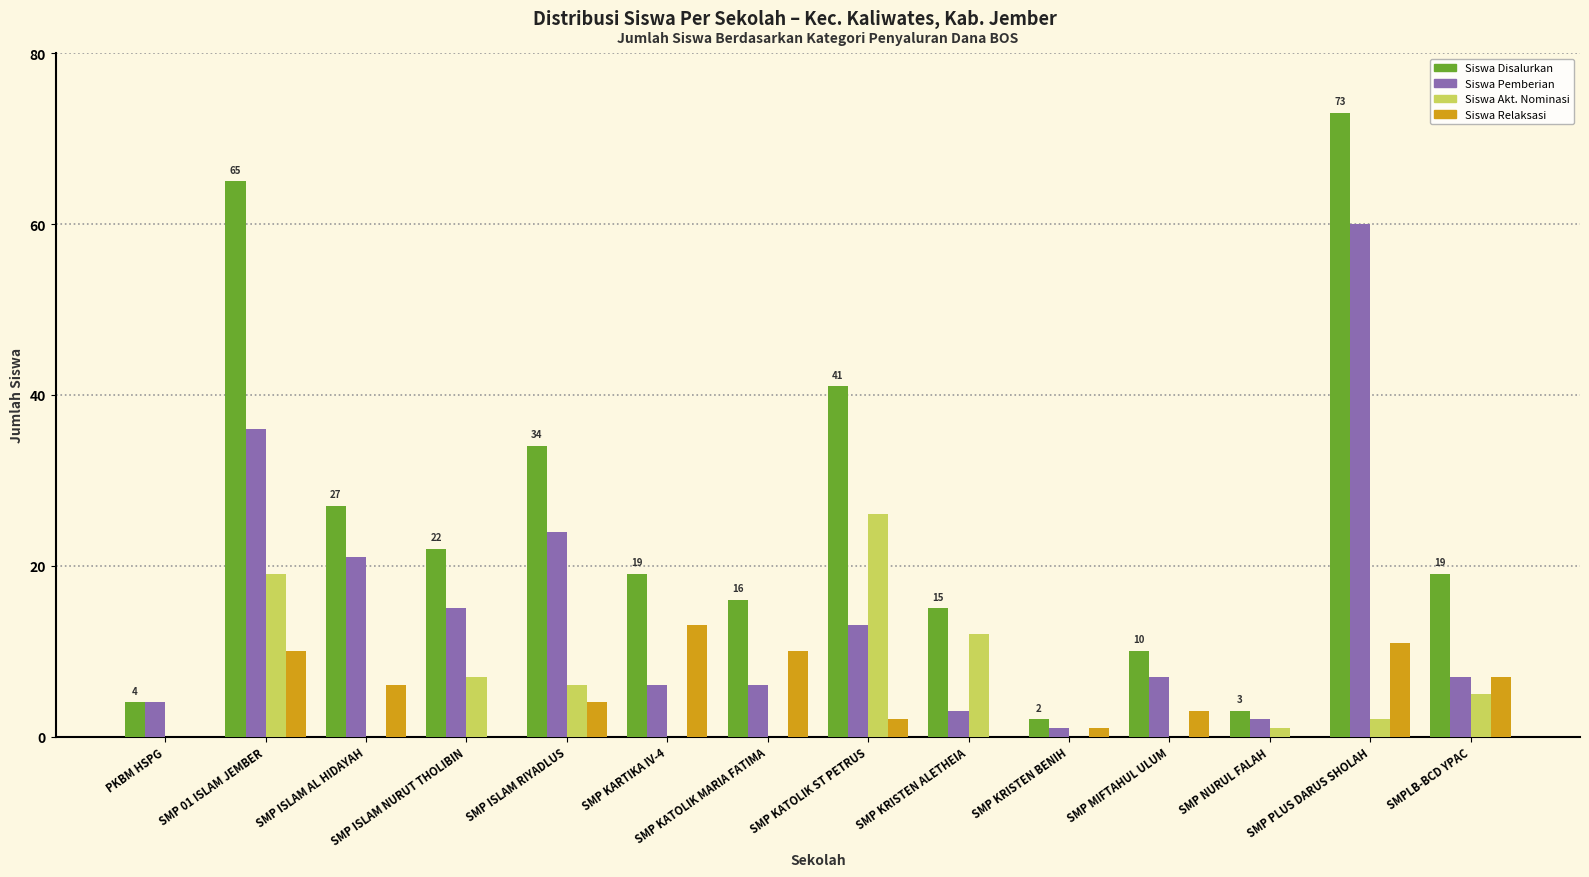

The Siswa Pemberian series shows 60 at SMP PLUS DARUS SHOLAH. True or false?

True